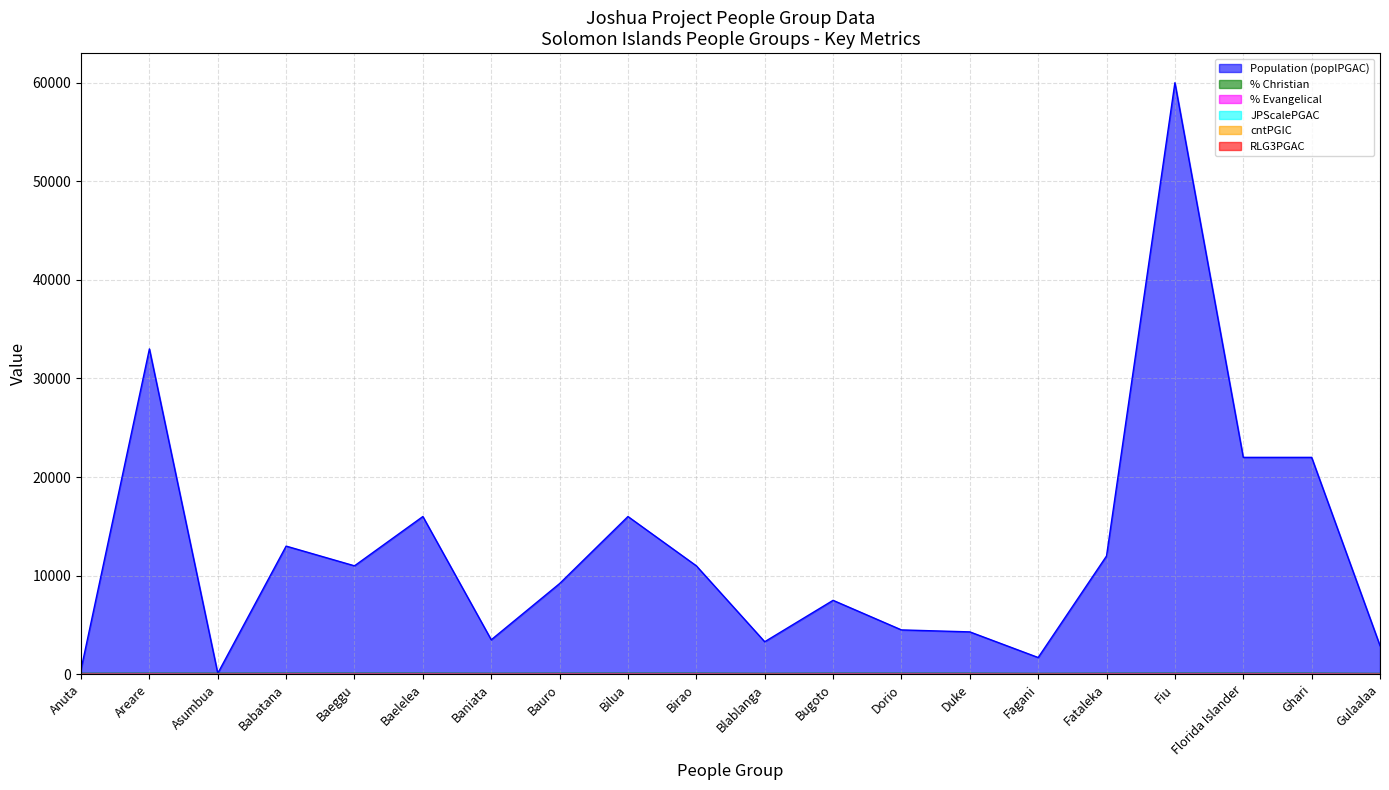

What is the difference between the Population (poplPGAC) values at Gulaalaa and Babatana?

10100